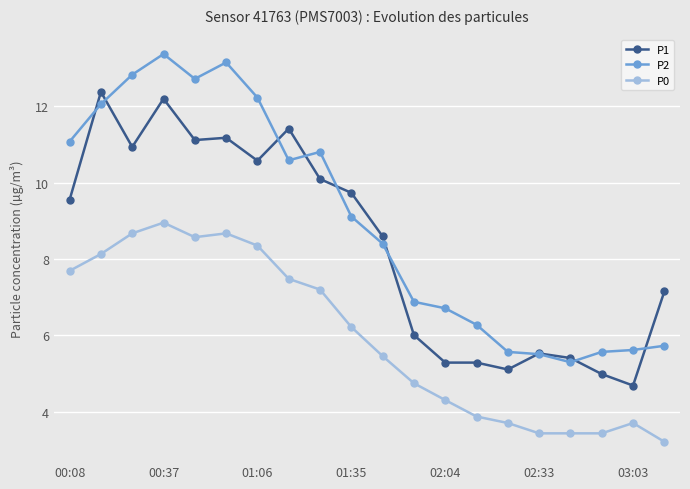

True or false: P1 and P0 cross at least once.

False